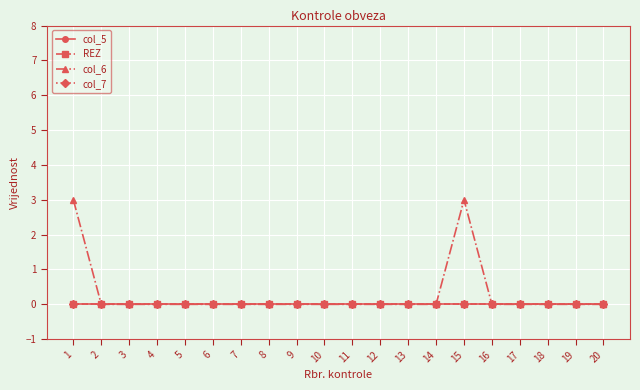

Which series has the widest spread of values?

col_6